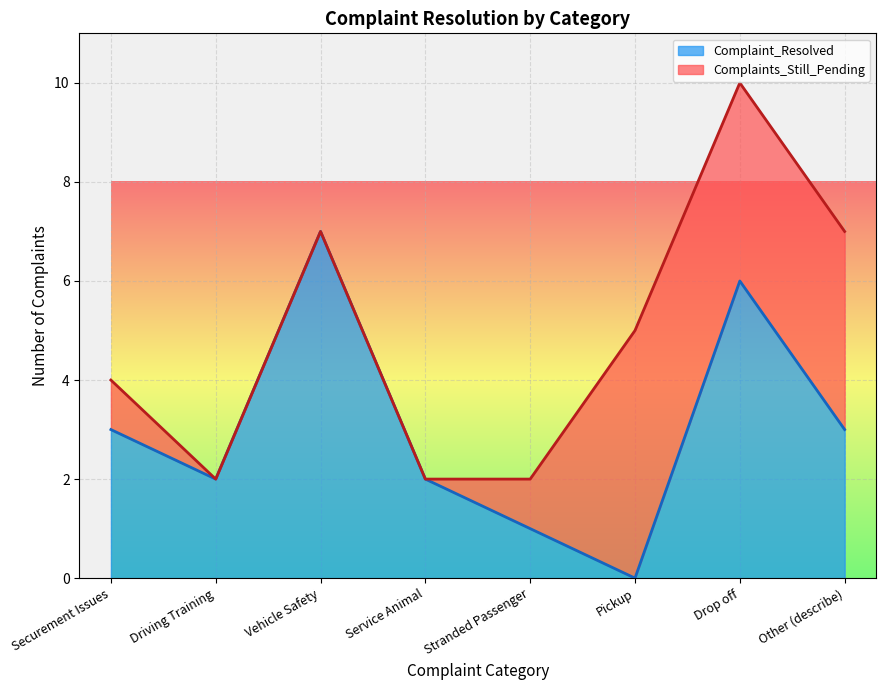

Reading left to right, what are all the values shown in this chart?

Securement Issues=3	Driving Training=2	Vehicle Safety=7	Service Animal=2	Stranded Passenger=1	Pickup=0	Drop off=6	Other (describe)=3